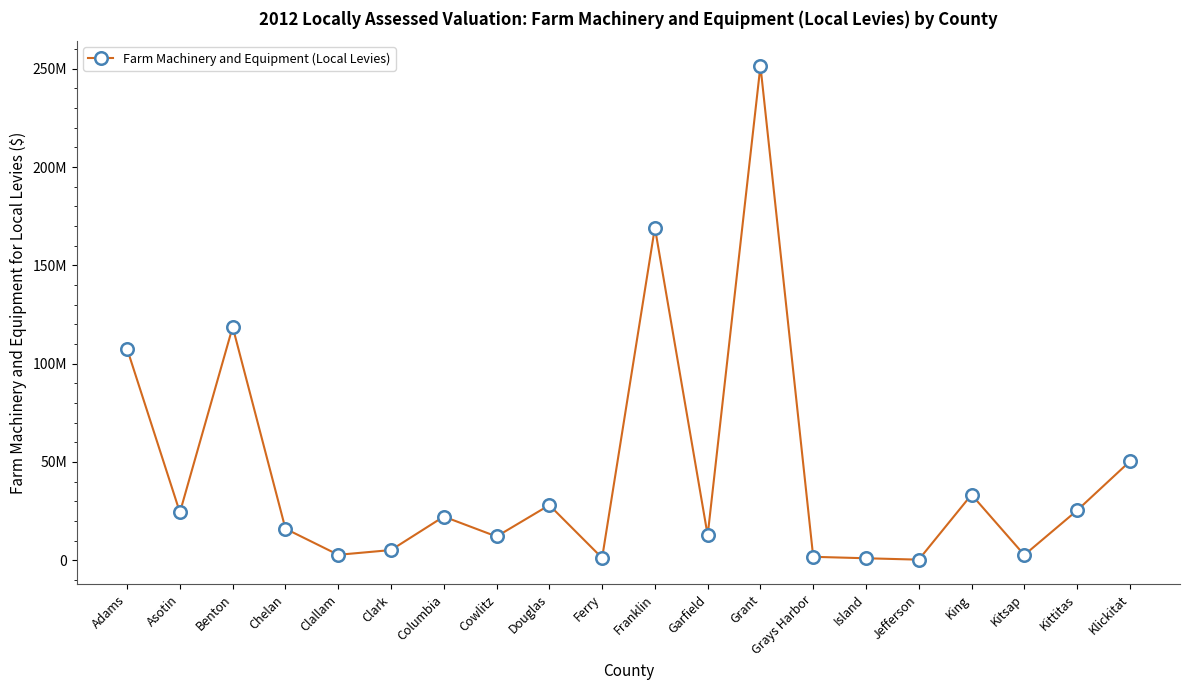

Which category has the lowest value across all series?

Jefferson